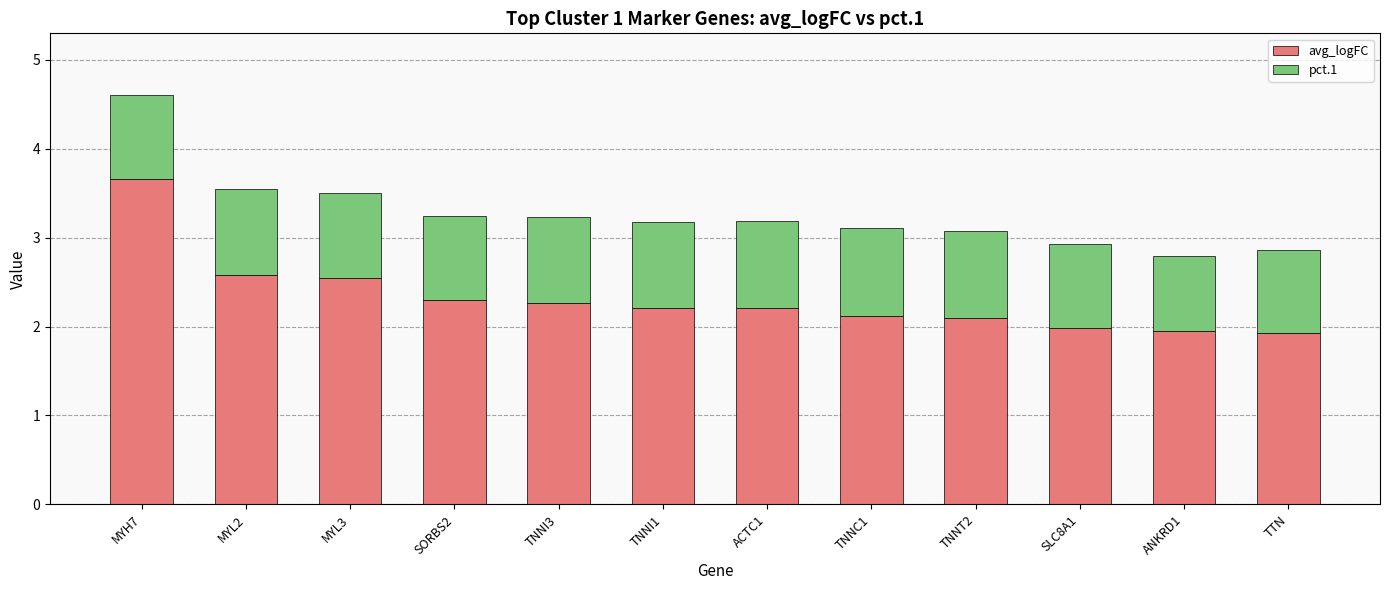

True or false: avg_logFC has a value of 1.1 at TNNC1.

False